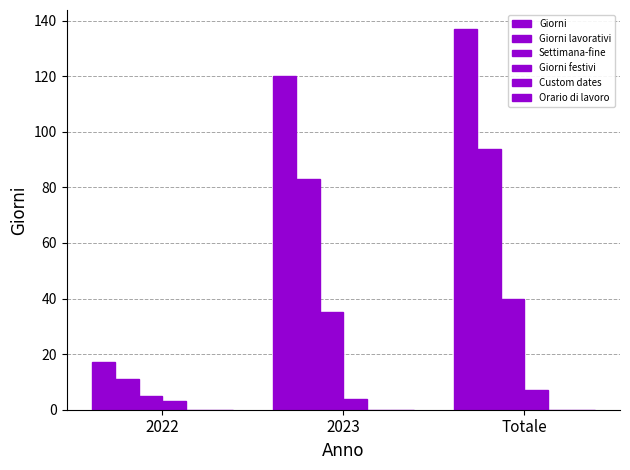

What is the value of the Giorni festivi bar at the 1st from the left?

3